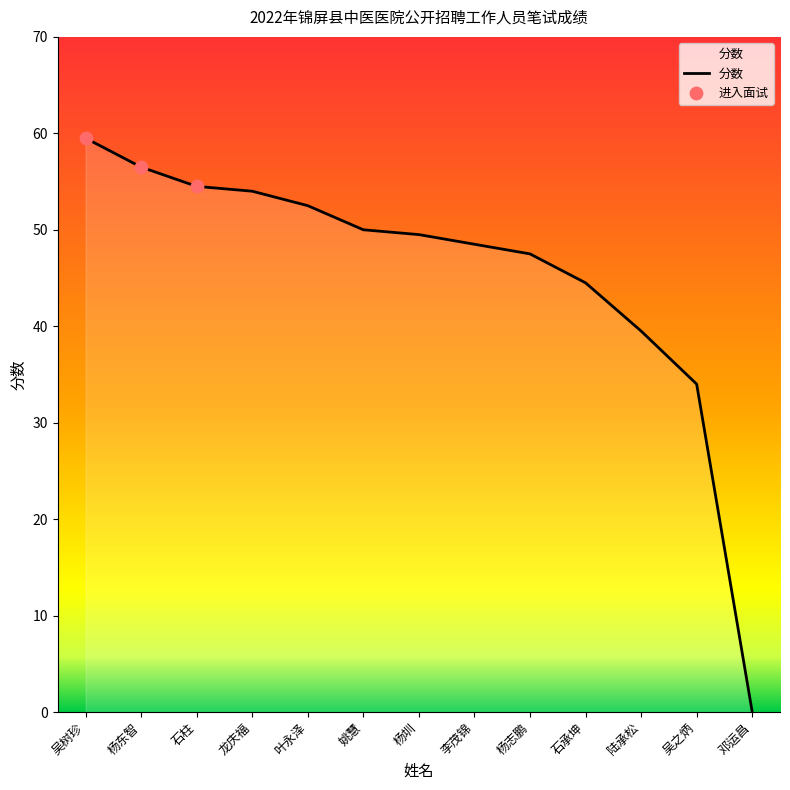

Which has a higher value, 石承坤 or 姚慧?

姚慧